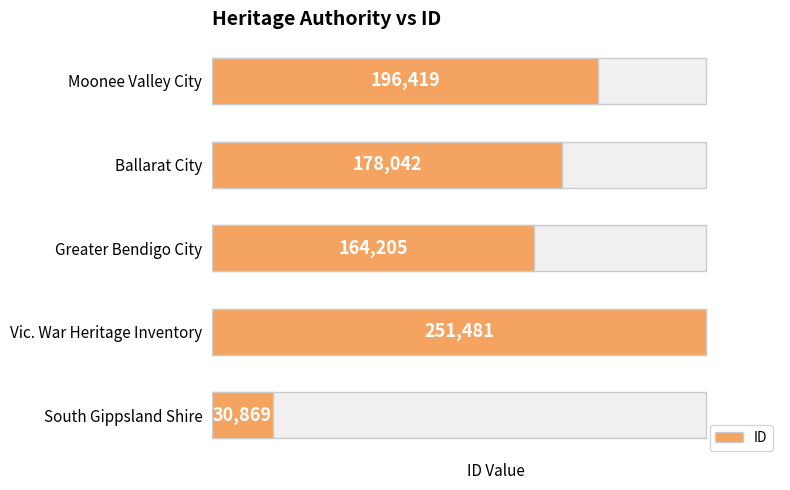

What is the sum of all values?

821016